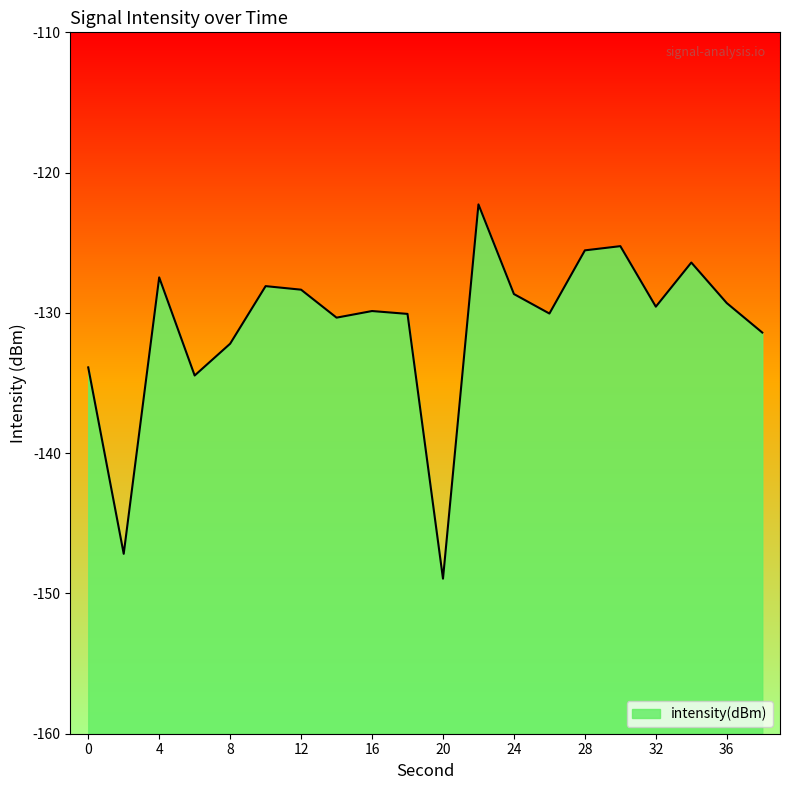

Rank the categories by value from lowest to highest.

20, 2, 6, 0, 8, 38, 14, 18, 26, 16, 32, 36, 24, 12, 10, 4, 34, 28, 30, 22